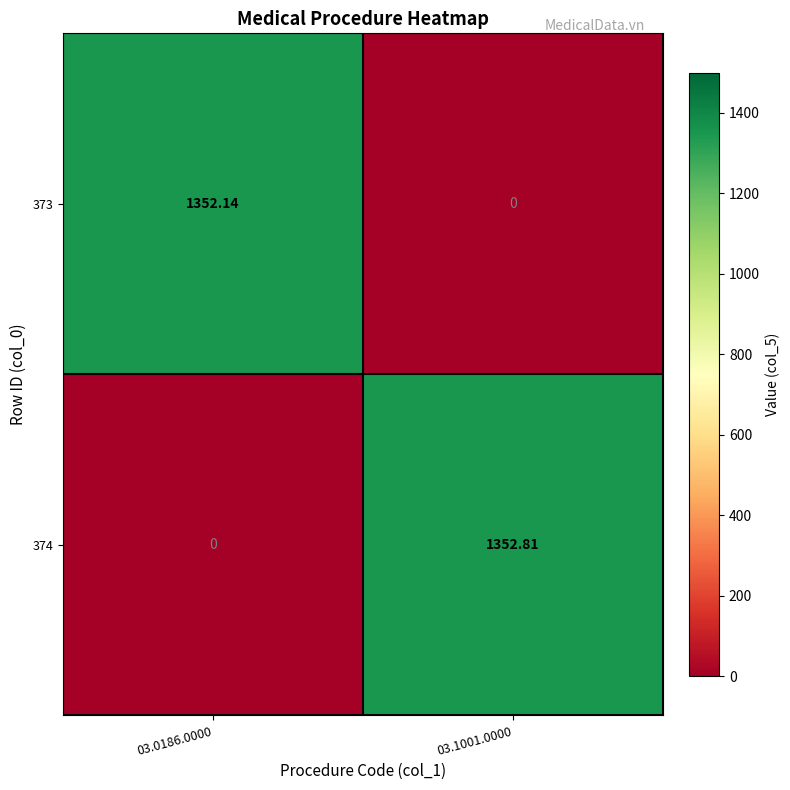

Is the value of 374 at 03.0186.0000 greater than the value of 373 at 03.0186.0000?

No